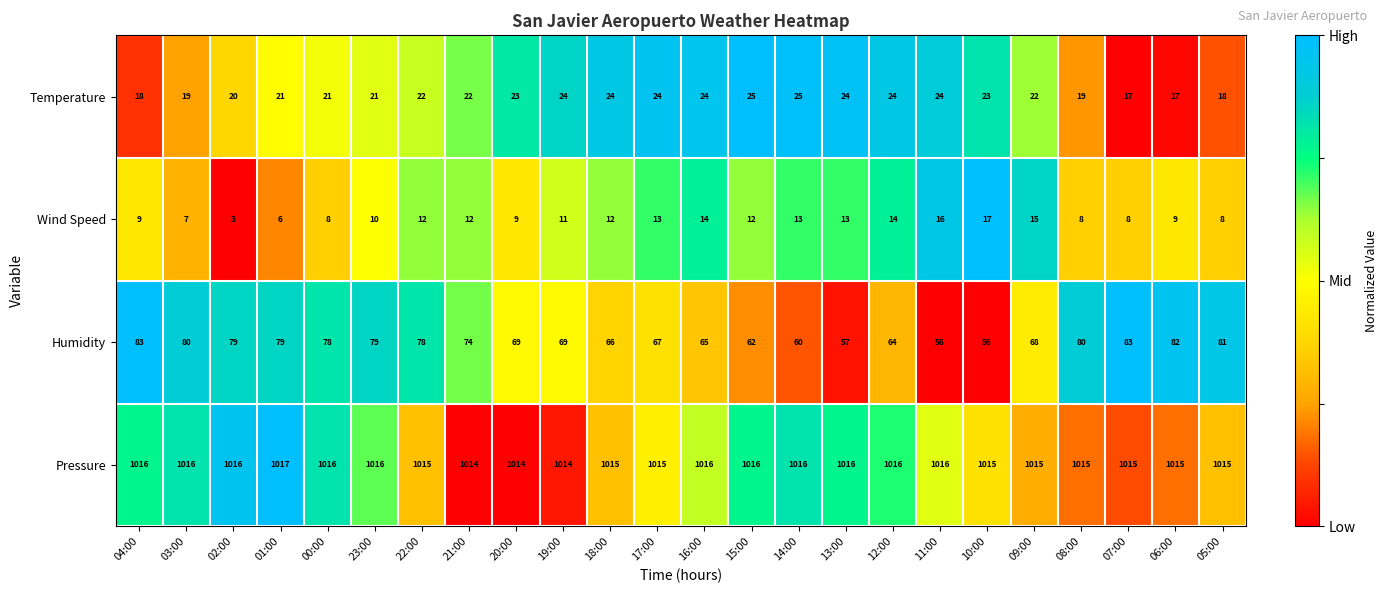

What is the maximum value shown in the chart?

1017